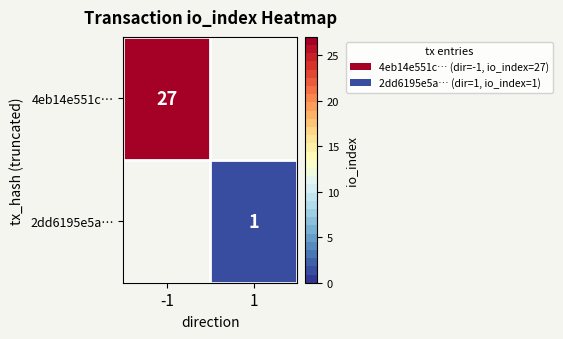

True or false: 4eb14e551c… has a value of 16 at -1.

False